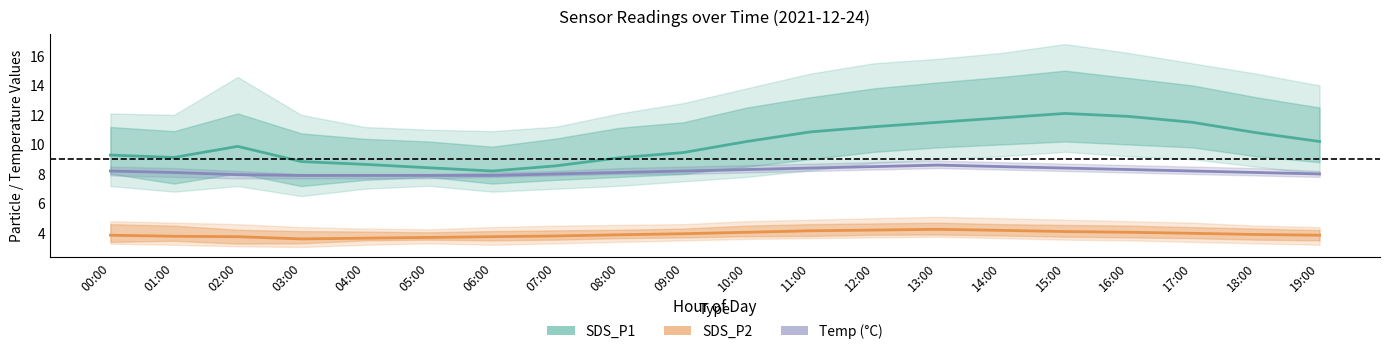

What is the smallest value displayed?

3.6